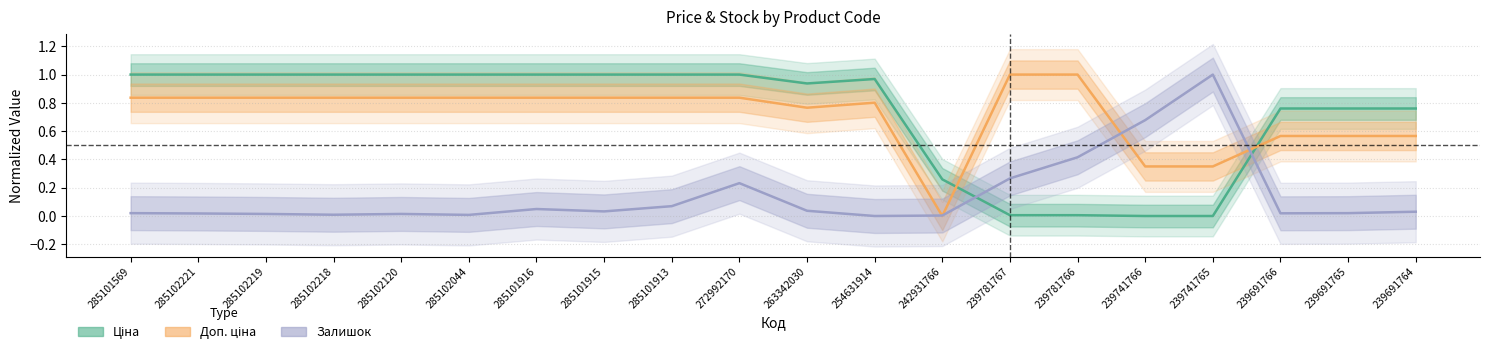

Rank the categories by Доп. ціна value from highest to lowest.

239781767, 239781766, 285101569, 285102221, 285102219, 285102218, 285102120, 285102044, 285101916, 285101915, 285101913, 272992170, 254631914, 263342030, 239691766, 239691765, 239691764, 239741766, 239741765, 242931766